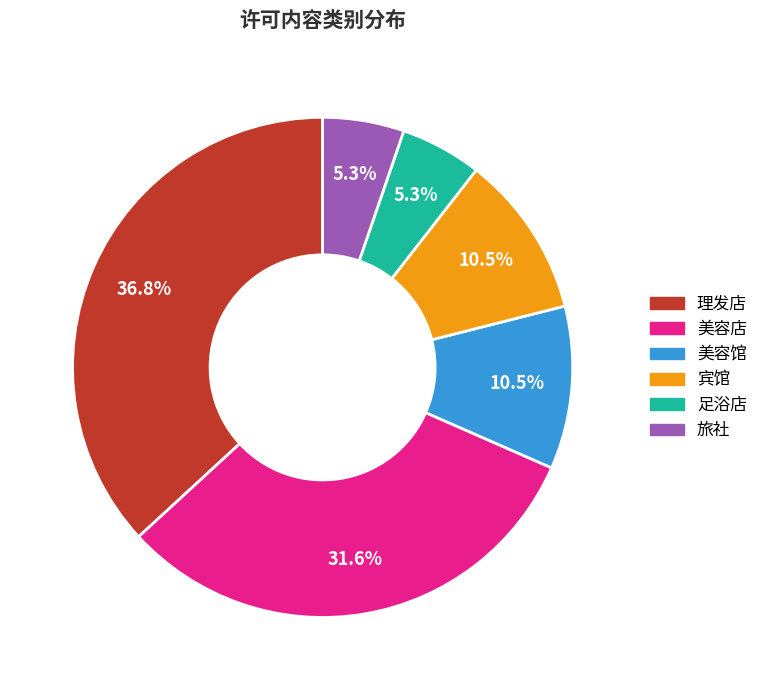

True or false: 美容馆 accounts for 20% of the total.

False